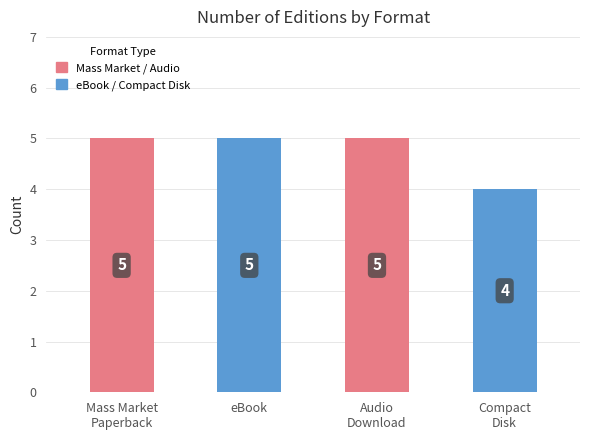

How many series are shown in this chart?

1